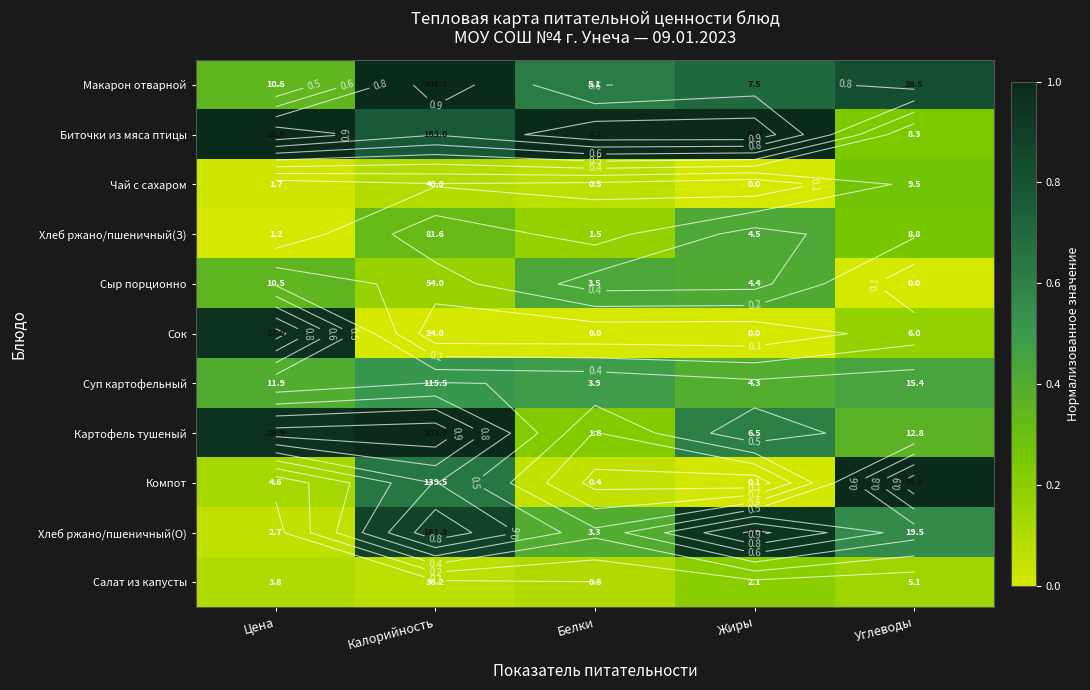

The value of Компот at Калорийность is 0.6. True or false?

True